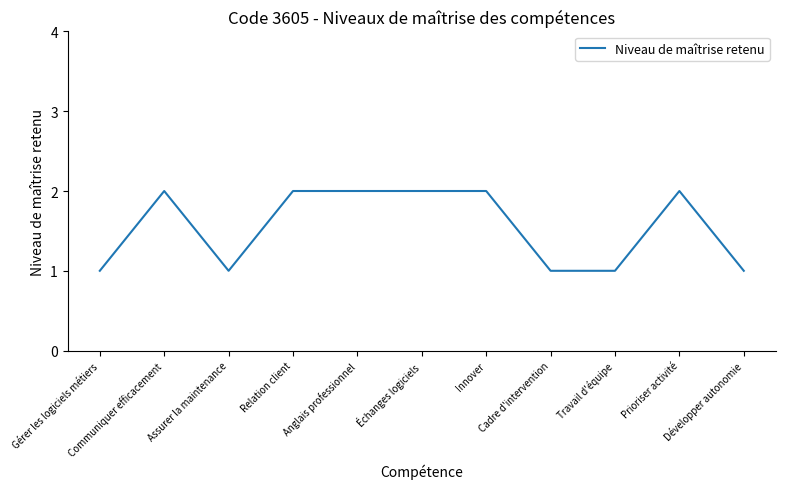

Is it true that the value at Assurer la maintenance is 0?

False